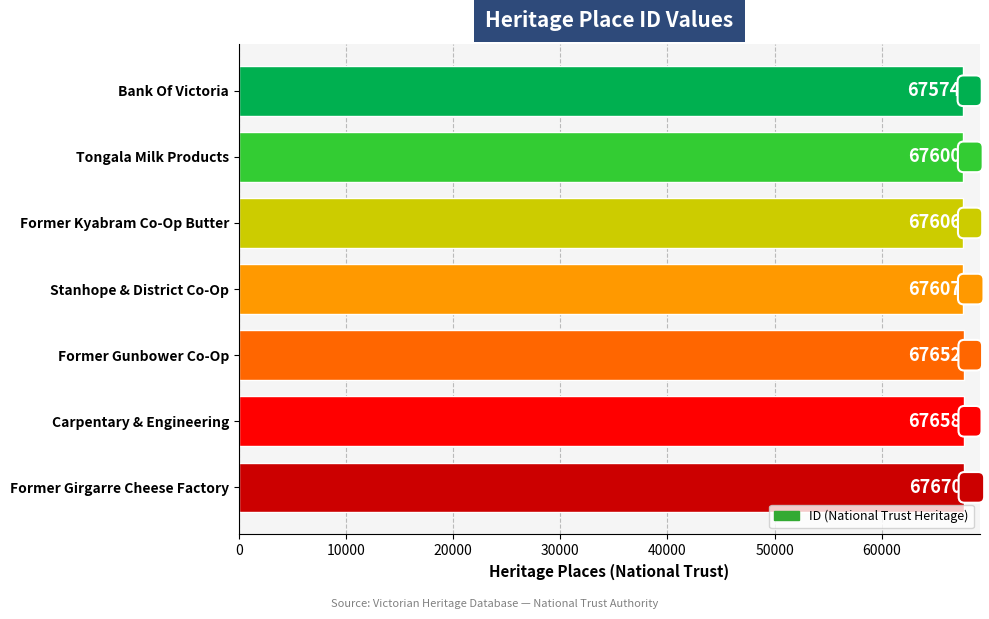

List the labels in order of value, largest first.

Former Girgarre Cheese Factory, Carpentary & Engineering, Former Gunbower Co-Op, Stanhope & District Co-Op, Former Kyabram Co-Op Butter, Tongala Milk Products, Bank Of Victoria